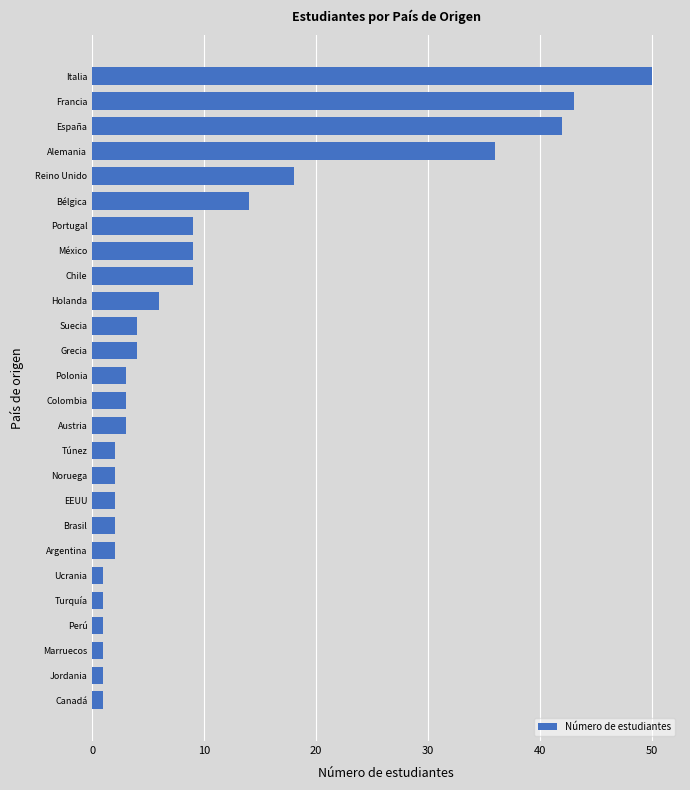

Approximately how many times larger is the value at Holanda compared to Brasil?

3.0